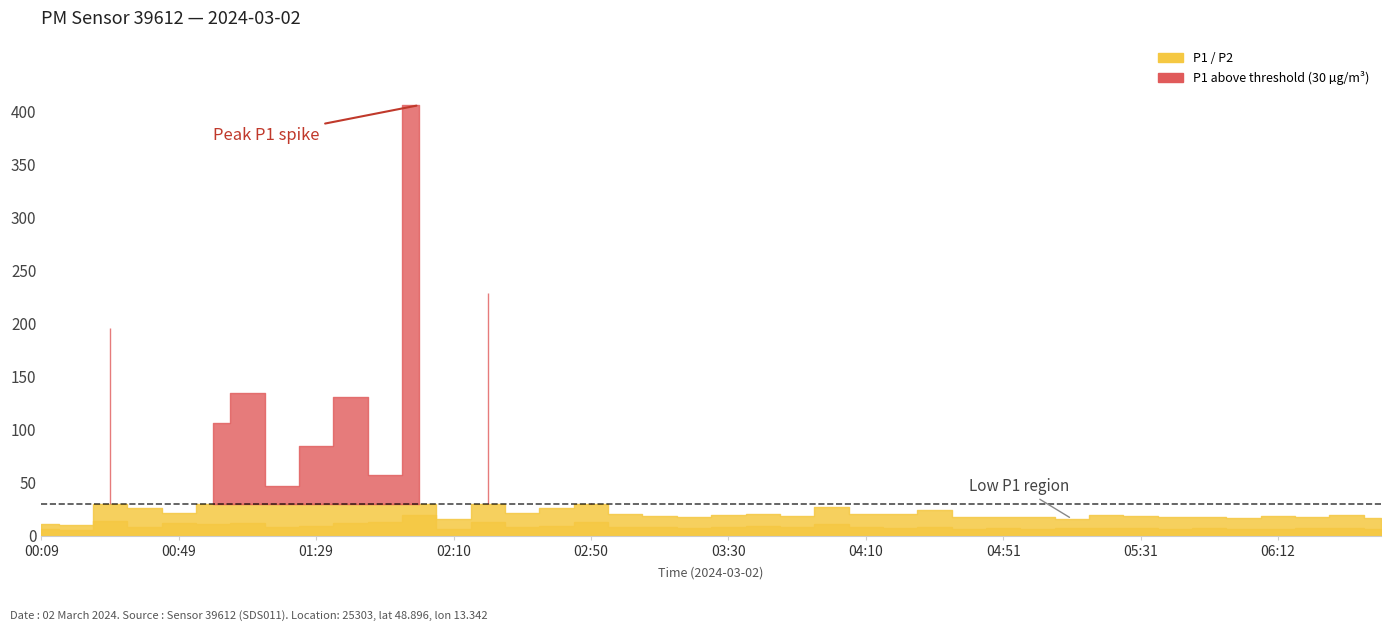

What is the difference between the highest and lowest values at 00:09?

4.8